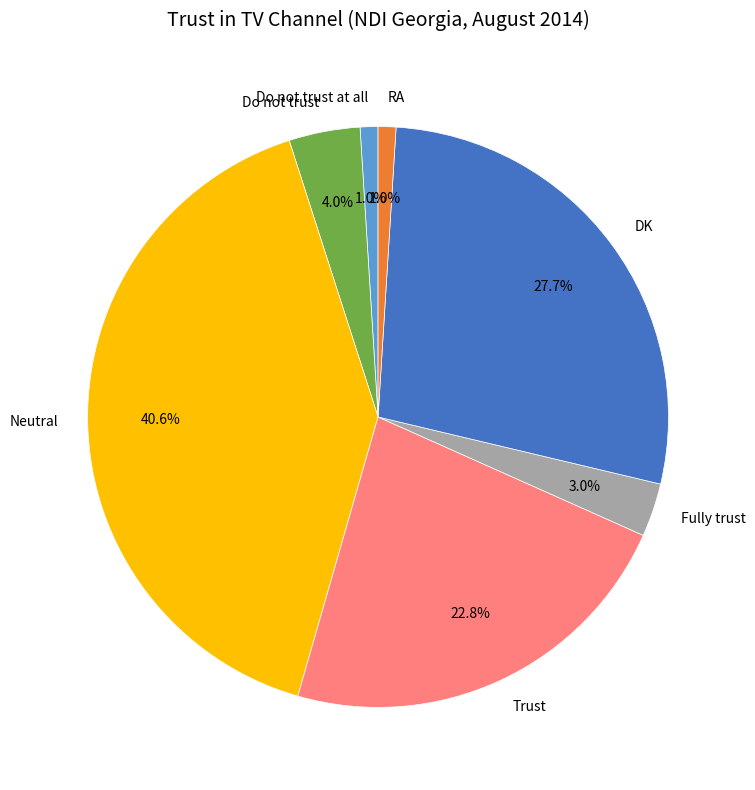

Which has a higher value, Trust or DK?

DK